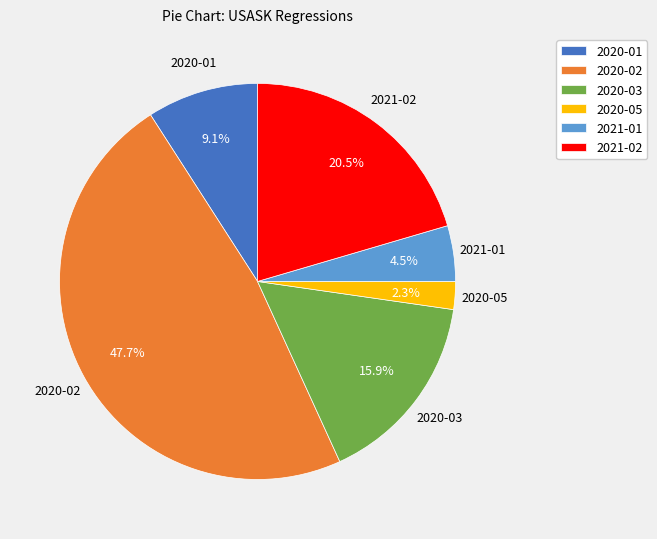

To the nearest percent, what is the difference between the largest and smallest slice percentages?

45%